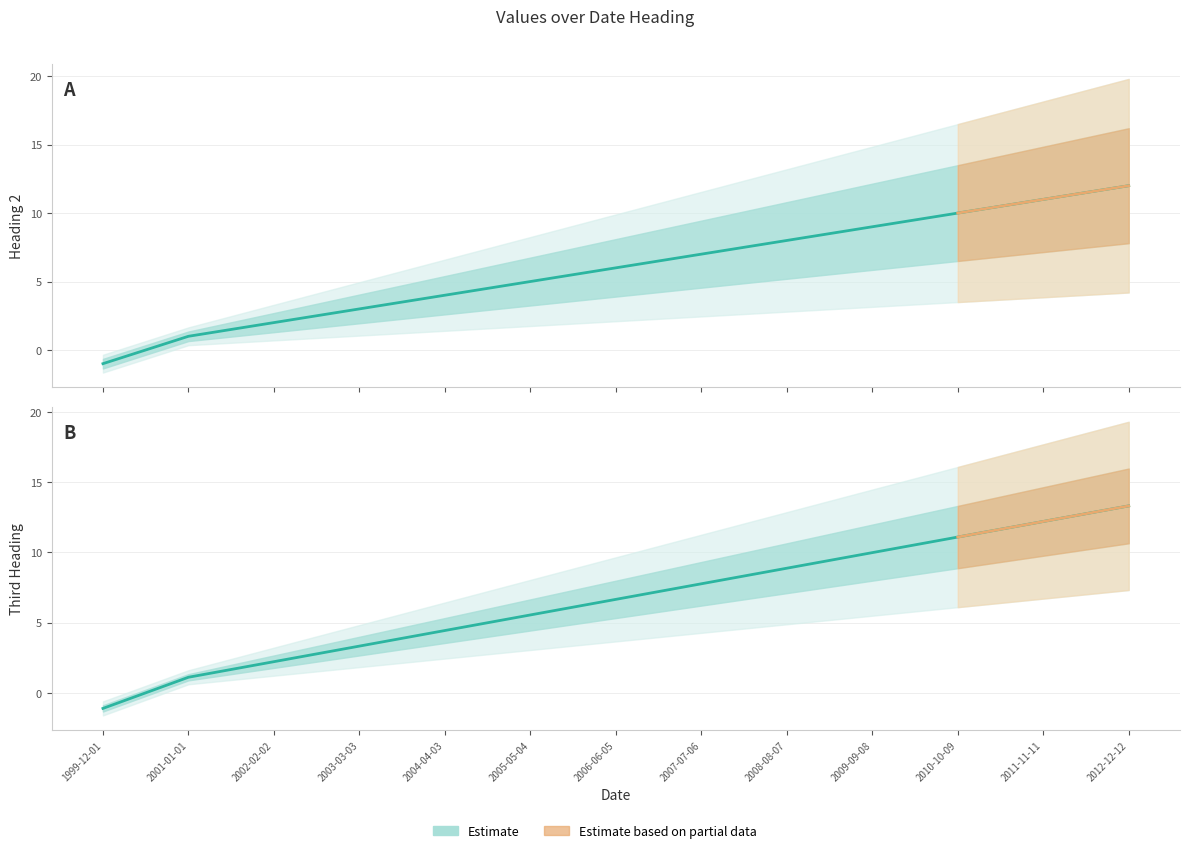

Is the value of Third Heading at 2007-07-06 greater than the value of Heading 2 at 2010-10-09?

No